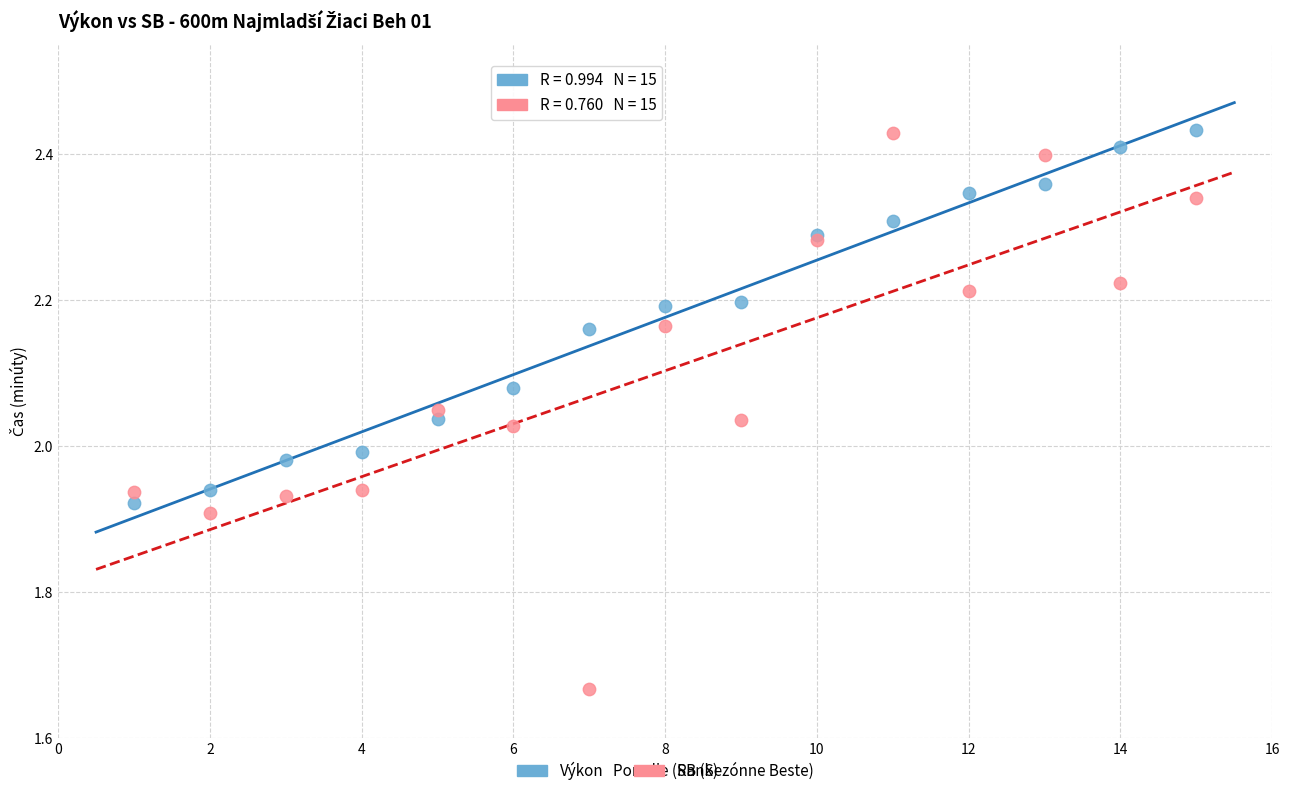

Which series has the largest Y range (max minus min)?

SB (Sezónne Beste)